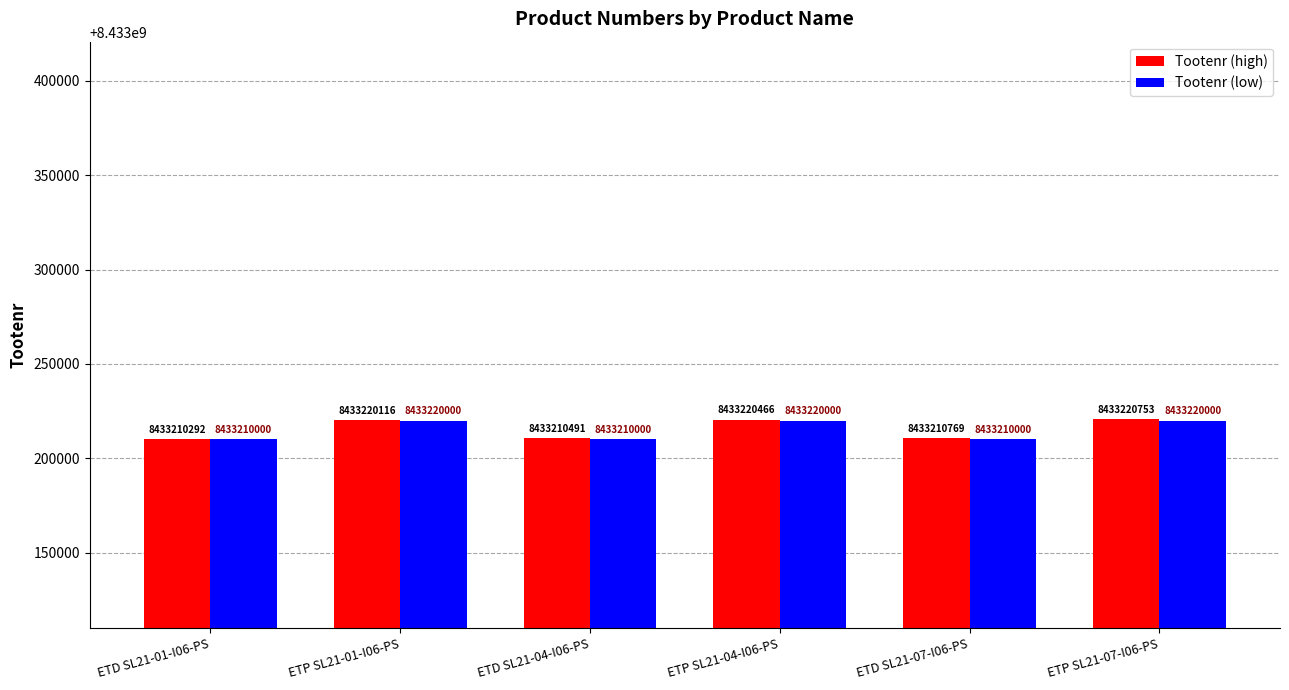

How many bars are there in each group?

2